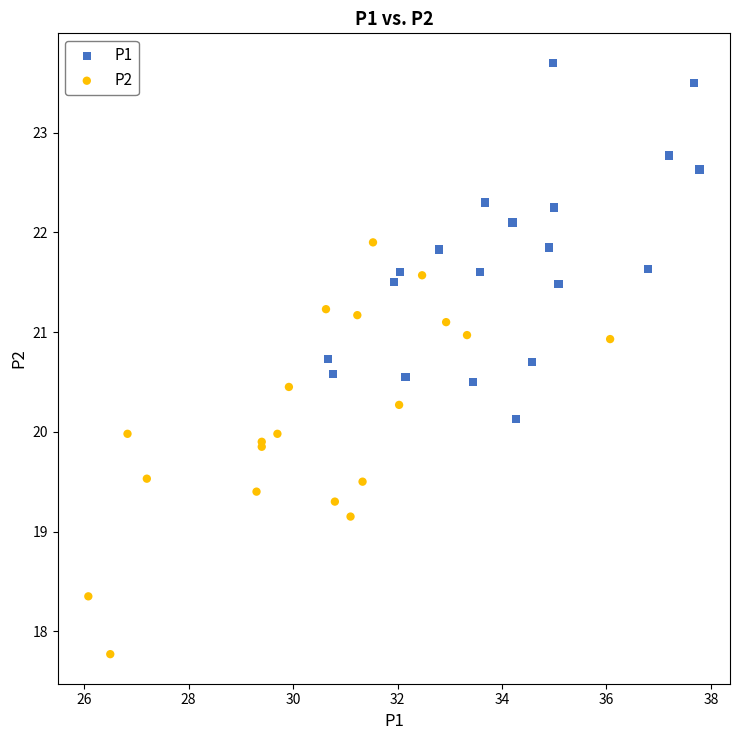

Which series has the largest Y range (max minus min)?

P2